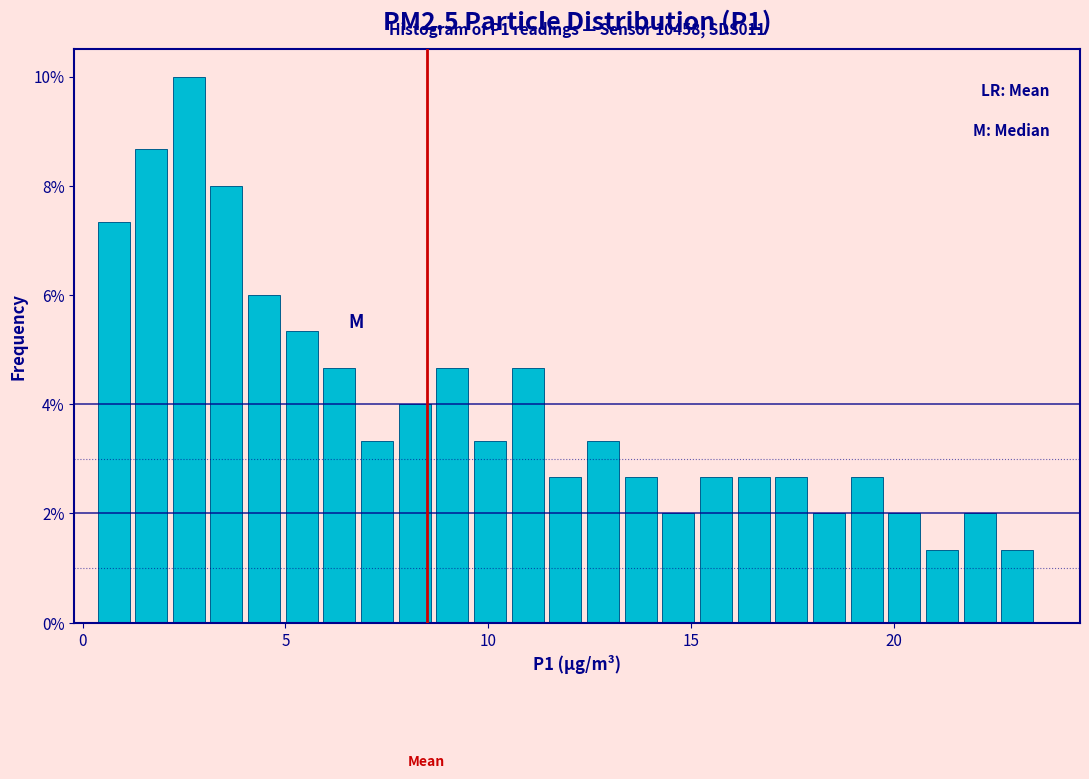

Read against the x-axis, roughly where is the centre of the tallest bar?

2.5